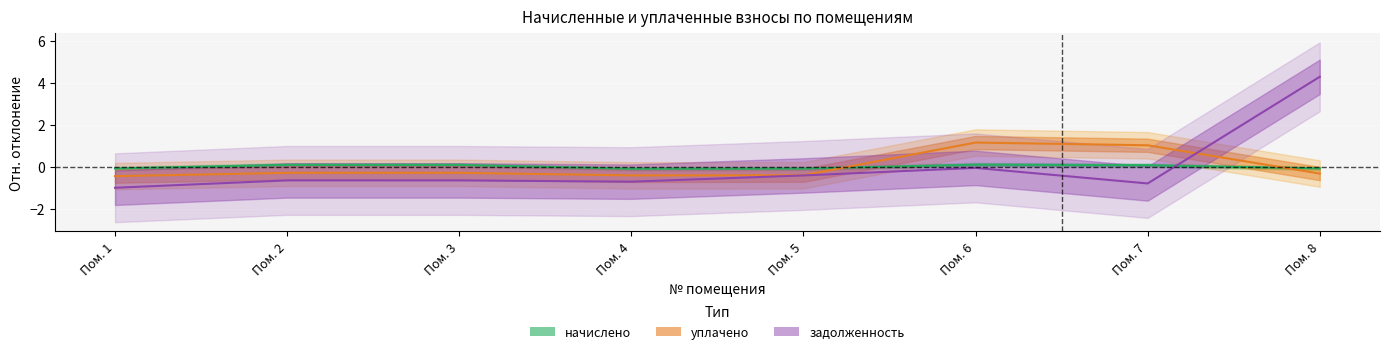

How many values in начислено are above zero?

4